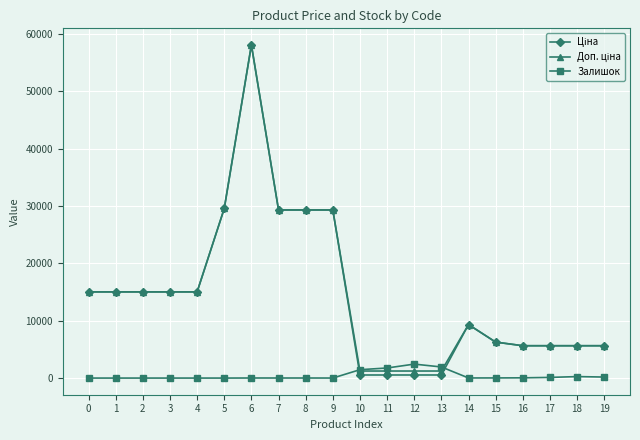

What is the spread (max minus min) of values at 2?

15019.2